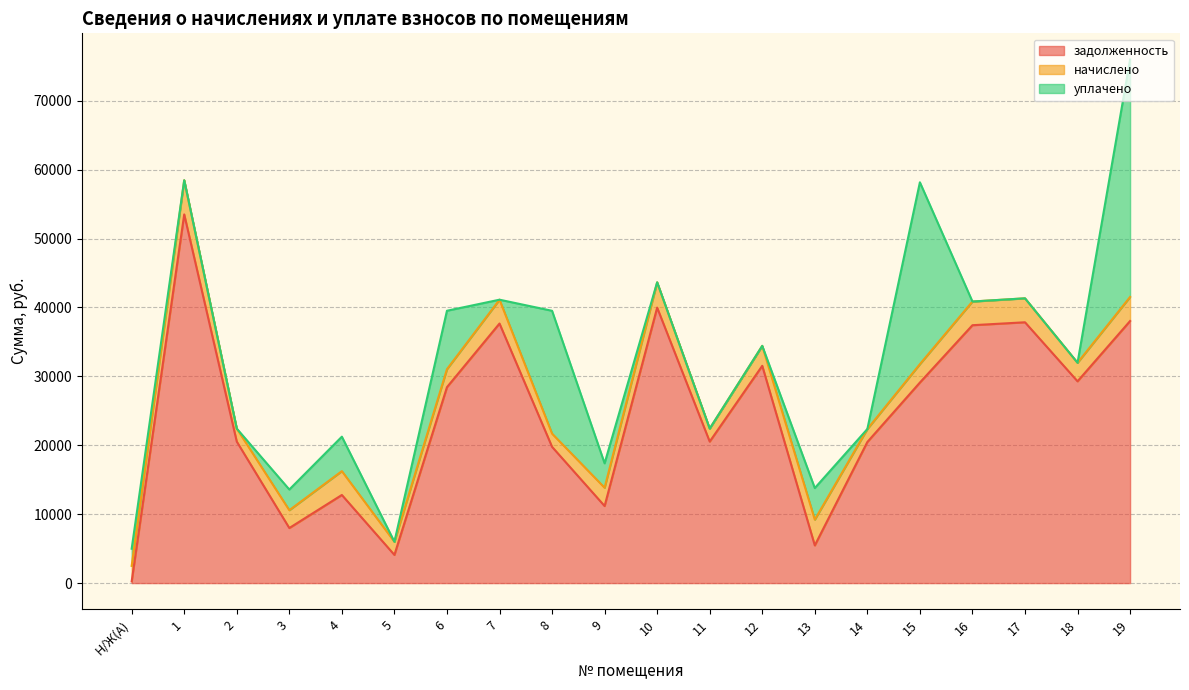

What is the highest value of the задолженность series?

53507.3